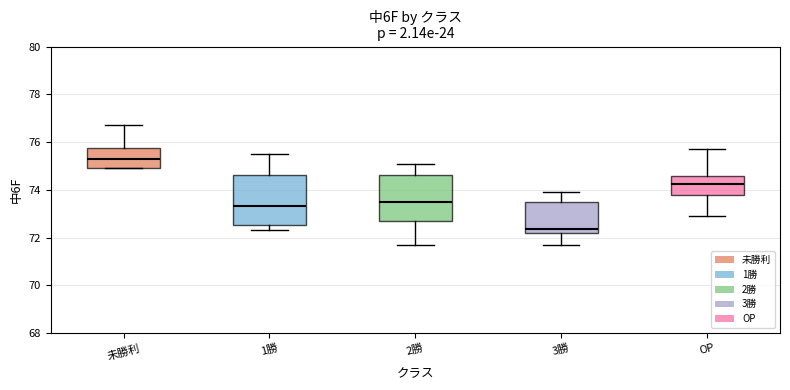

Reading left to right, transcribe this box plot: for each box, give where its median line is, the range the box spans, and where its two whiskers end, as read against the y-axis. The values are not printed on the chart, so give them approximately, as read against the axis.

未勝利: median 75.4, box 75.0 to 75.8, whiskers 75.0 to 76.8
1勝: median 73.4, box 72.6 to 74.6, whiskers 72.4 to 75.6
2勝: median 73.6, box 72.6 to 74.6, whiskers 71.8 to 75.2
3勝: median 72.4, box 72.2 to 73.4, whiskers 71.8 to 74.0
OP: median 74.2, box 73.8 to 74.6, whiskers 73.0 to 75.8